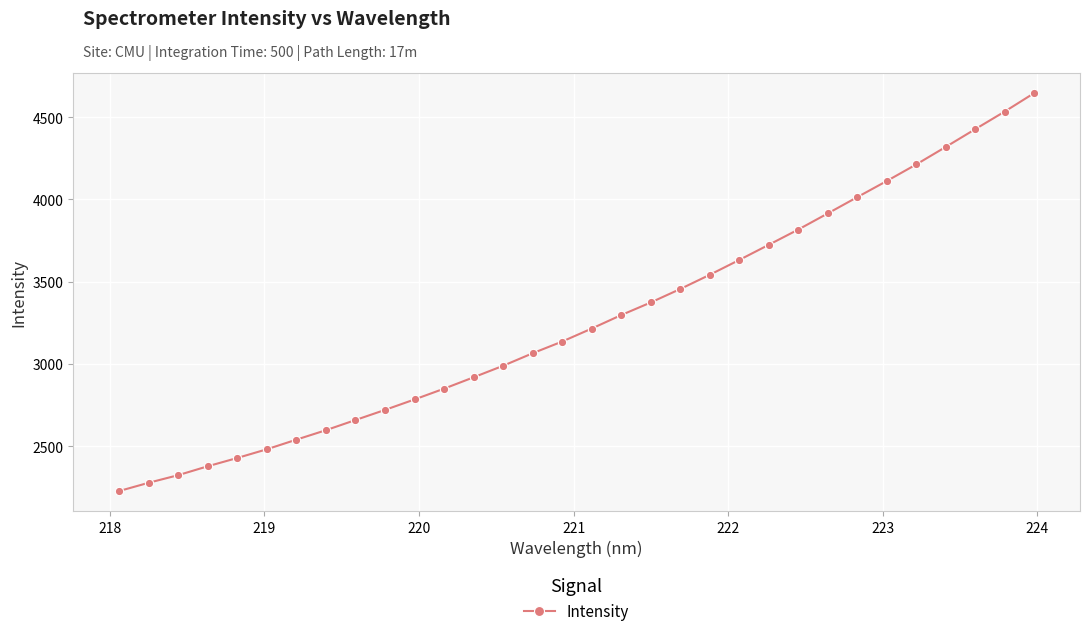

What is the greatest value displayed?

4647.0